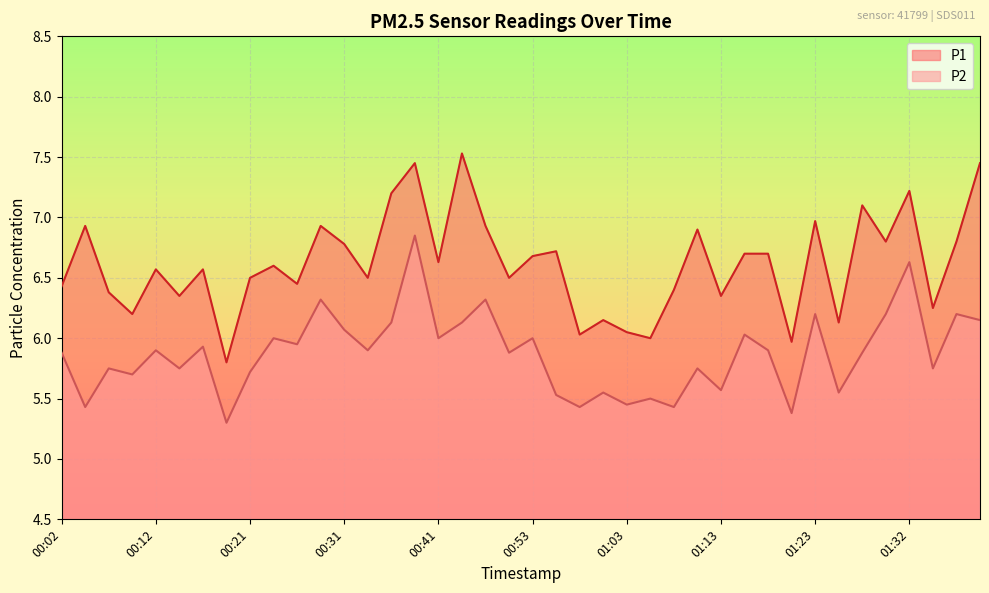

What is the difference between the maximum and second lowest values in the P2 series?

1.5